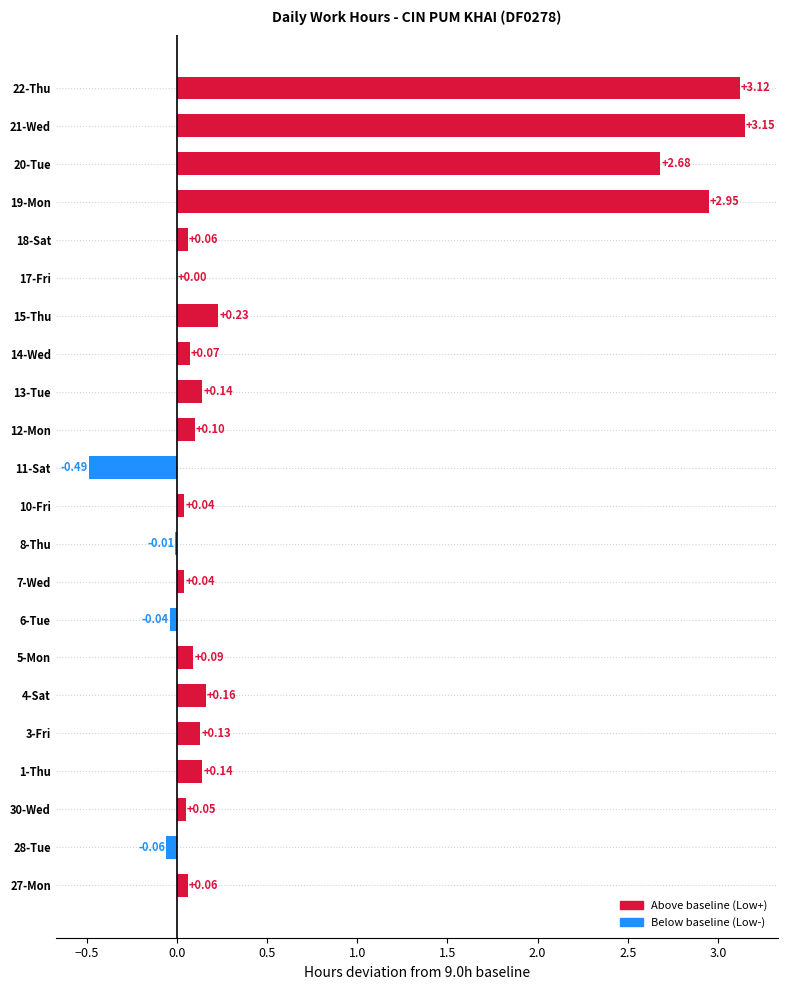

What is the sum of all values?

12.6